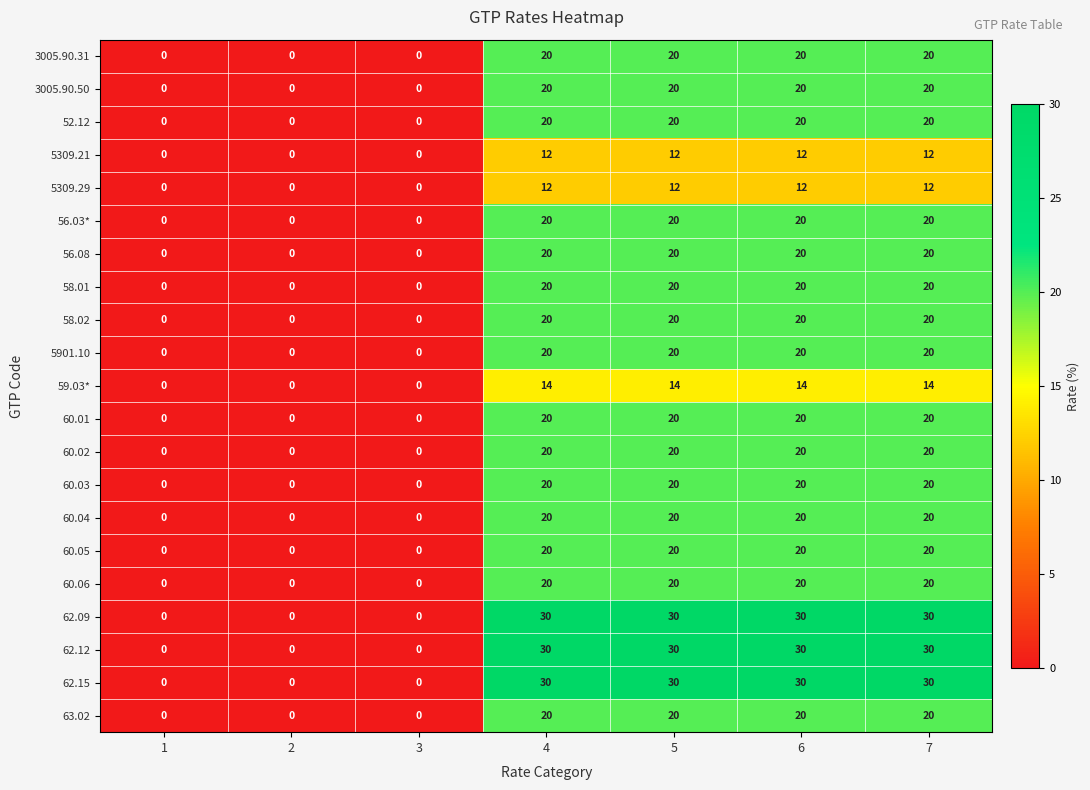

True or false: 56.08 has a value of 36 at 6.

False